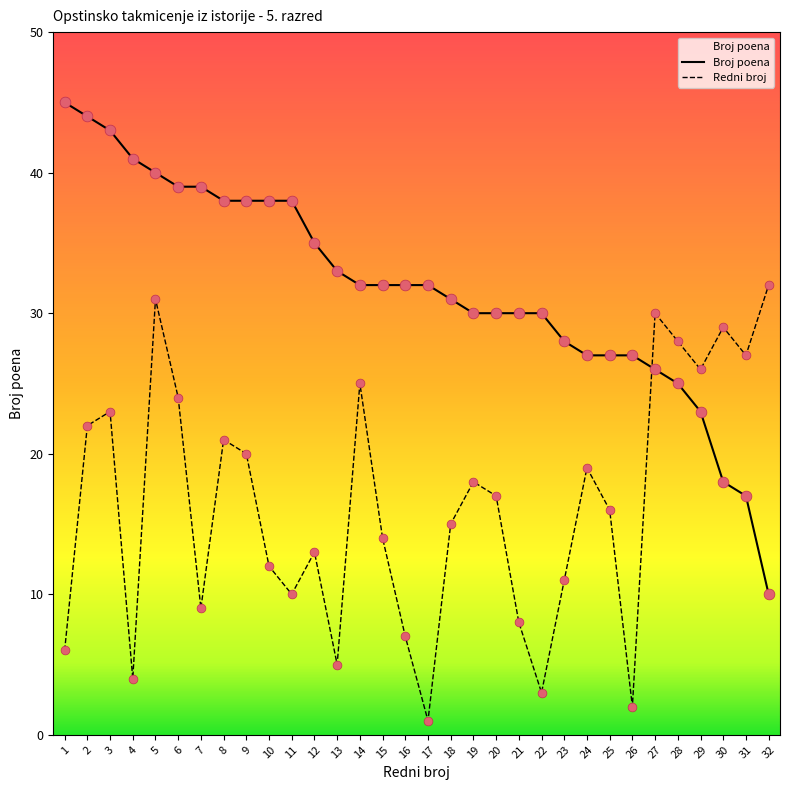

Which series has the largest total across all categories?

Broj poena